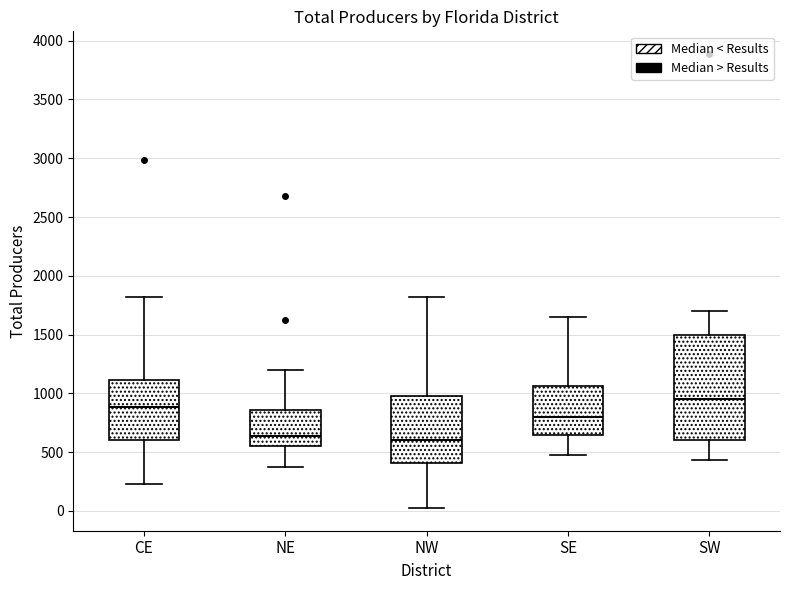

Reading left to right, transcribe this box plot: for each box, give where its median line is, the range the box spans, and where its two whiskers end, as read against the y-axis. The values are not printed on the chart, so give them approximately, as read against the axis.

CE: median 900, box 600 to 1100, whiskers 250 to 1800
NE: median 650, box 550 to 850, whiskers 350 to 1200
NW: median 600, box 400 to 1000, whiskers 50 to 1800
SE: median 800, box 650 to 1050, whiskers 500 to 1650
SW: median 950, box 600 to 1500, whiskers 450 to 1700